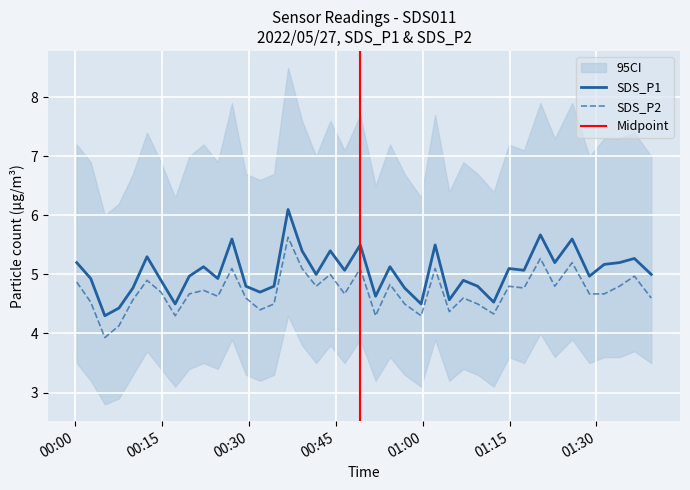

True or false: SDS_P2 and SDS_P1 cross at least once.

False